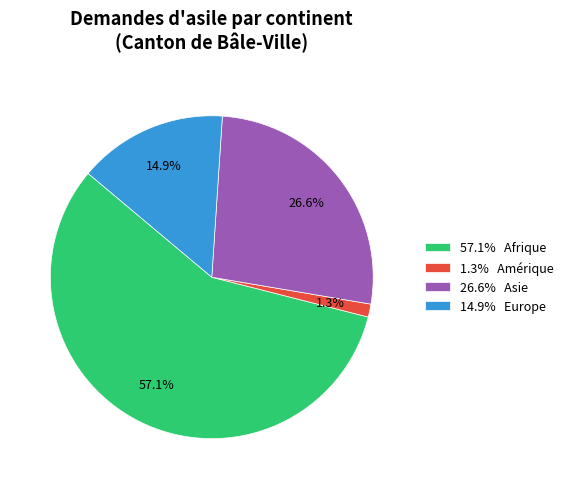

What is the majority slice?

57.1% Afrique